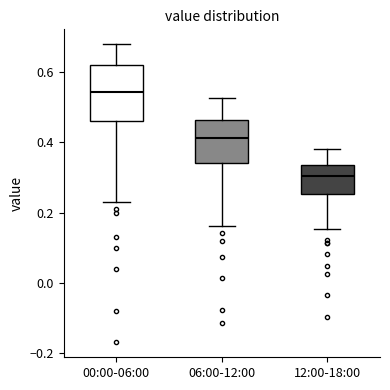

Where is the lower edge of the box for 00:00-06:00 on the y-axis? The values are not printed on the chart, so give them approximately, as read against the axis.

0.46